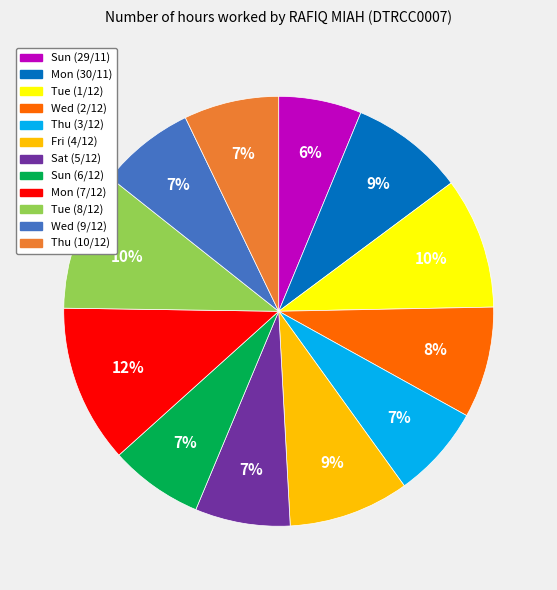

Is it true that Tue (1/12) is 10% of the pie?

True